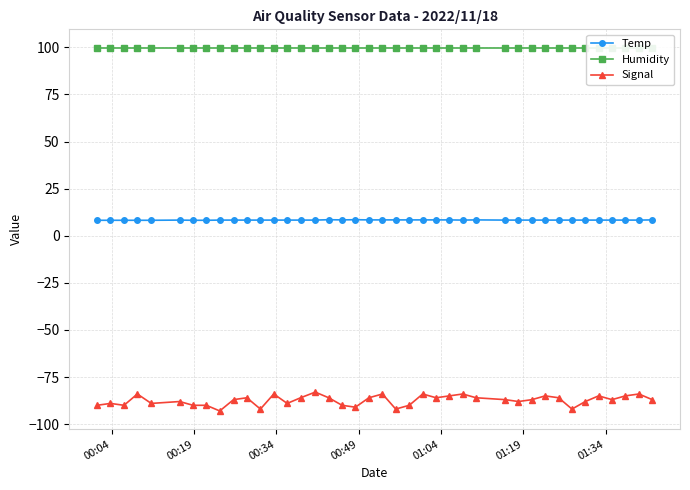

What is the maximum value for Signal?

-83.0